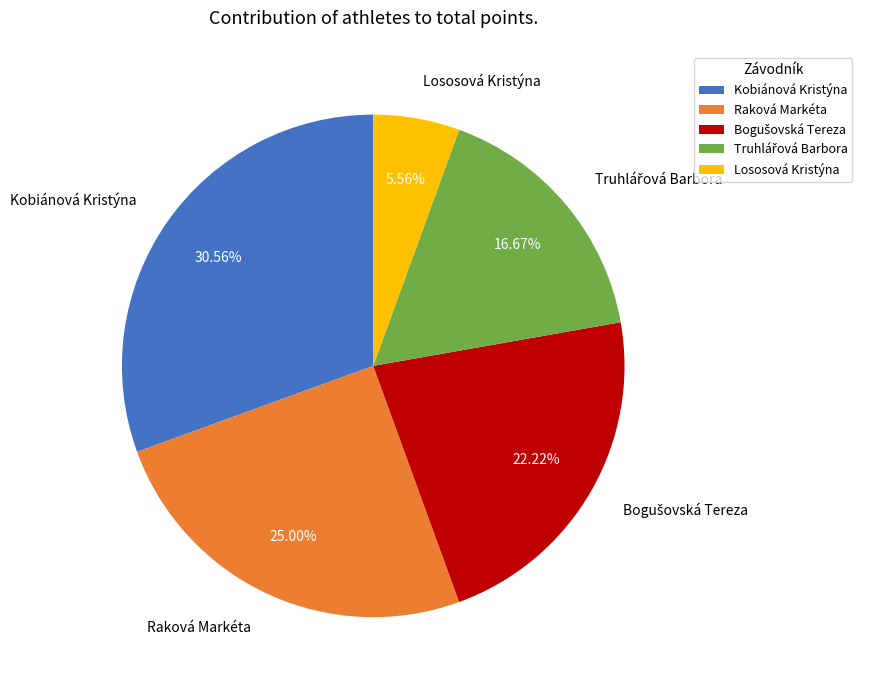

How many segments does this pie chart have?

5